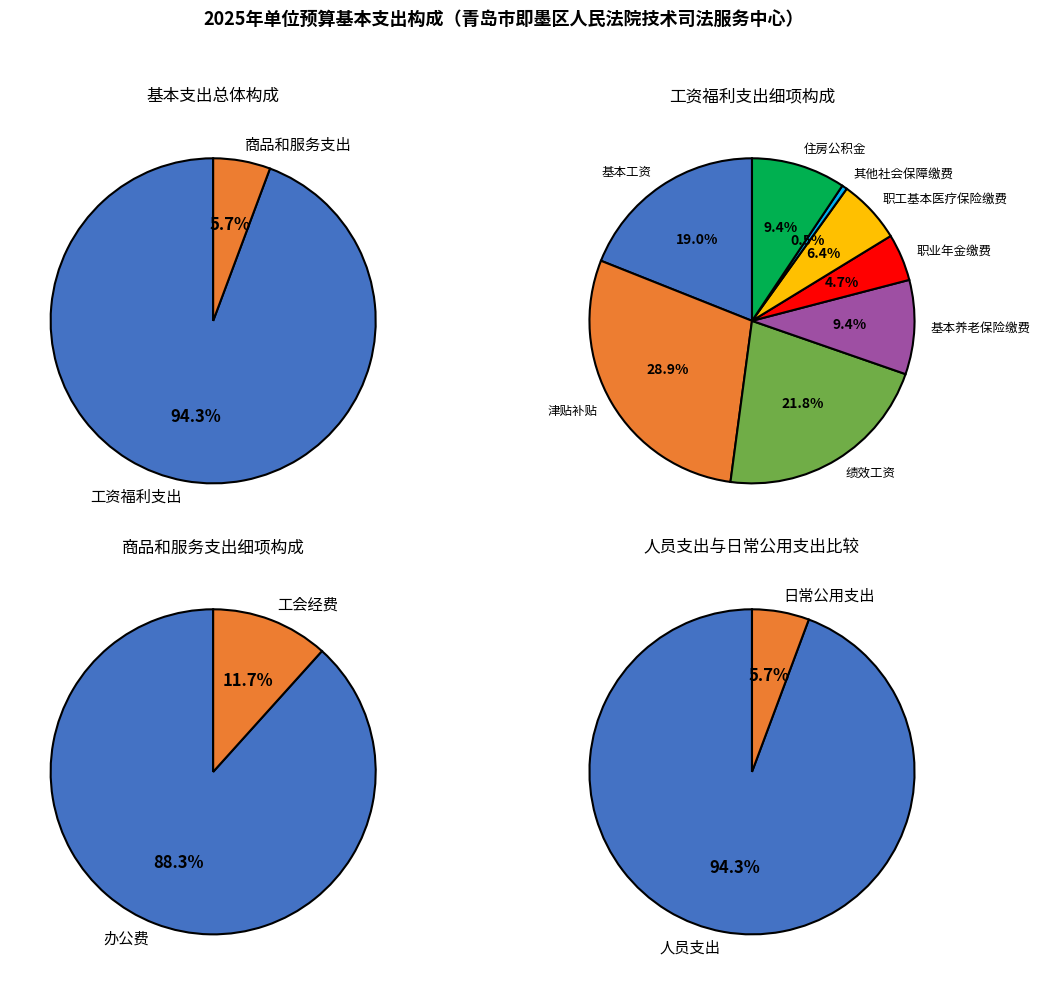

Combined, do 工资福利支出 and 商品和服务支出 account for over 50%?

Yes